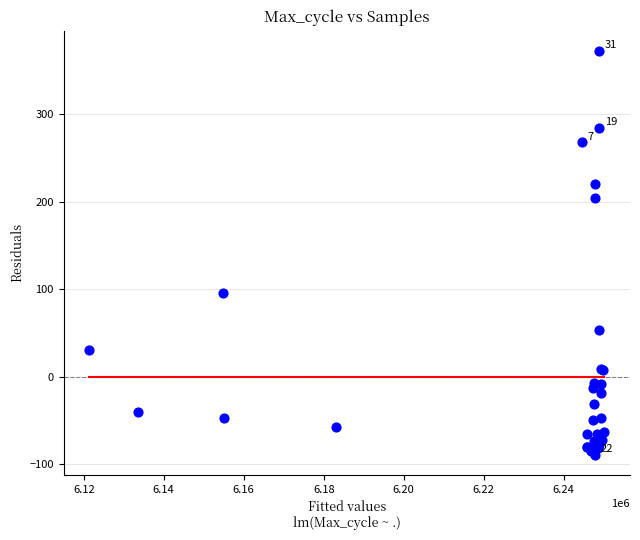

What Y value in the scatter plot is closest to 141?

95.6